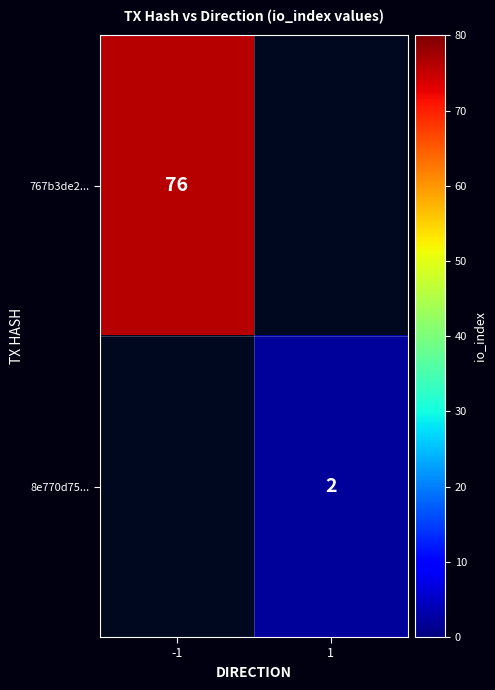

How many categories are shown in the chart?

2